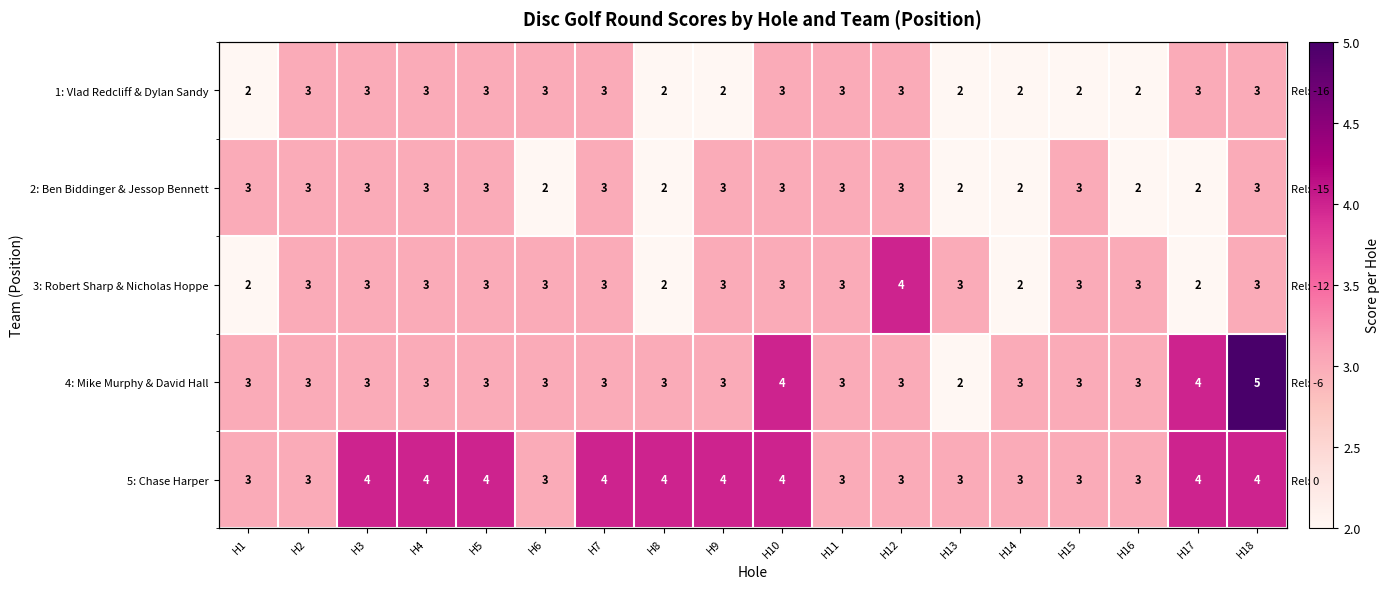

What is the difference between the maximum and minimum values in the 2: Ben Biddinger & Jessop Bennett series?

1